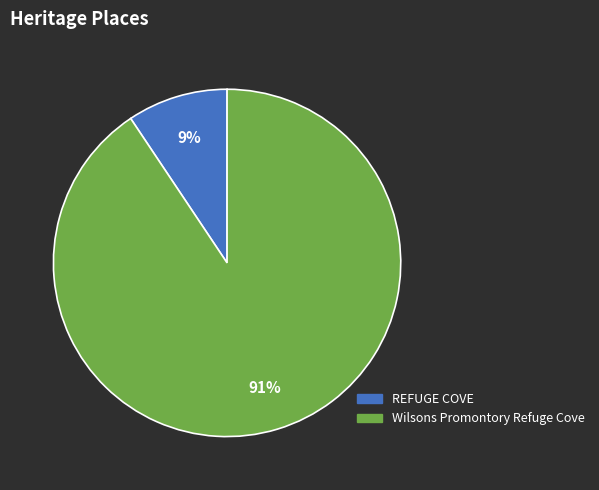

Rank the categories by value from lowest to highest.

REFUGE COVE, Wilsons Promontory Refuge Cove